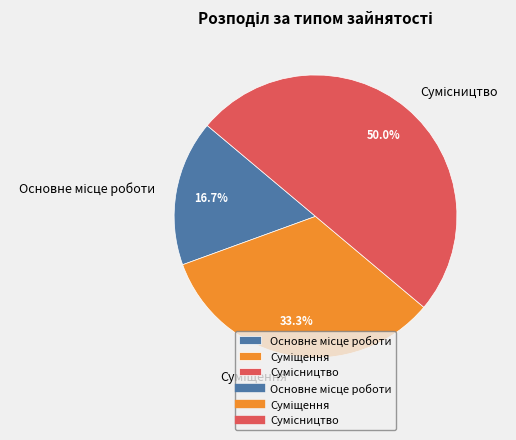

Between Основне місце роботи and Сумісництво, which is larger?

Сумісництво